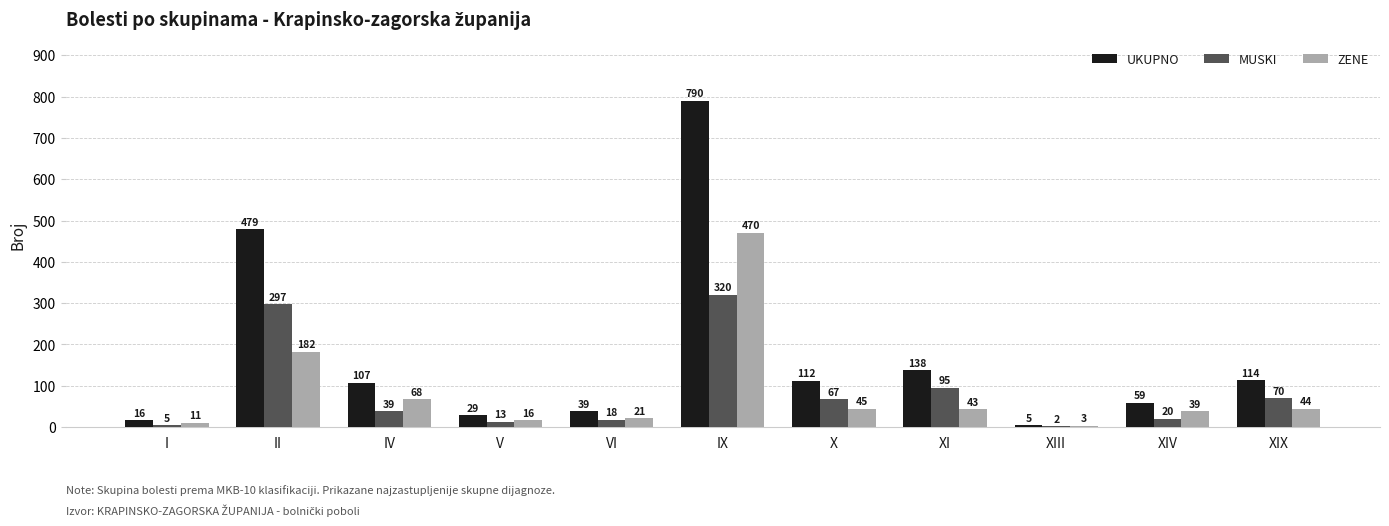

What is the sum of all UKUPNO values?

1888